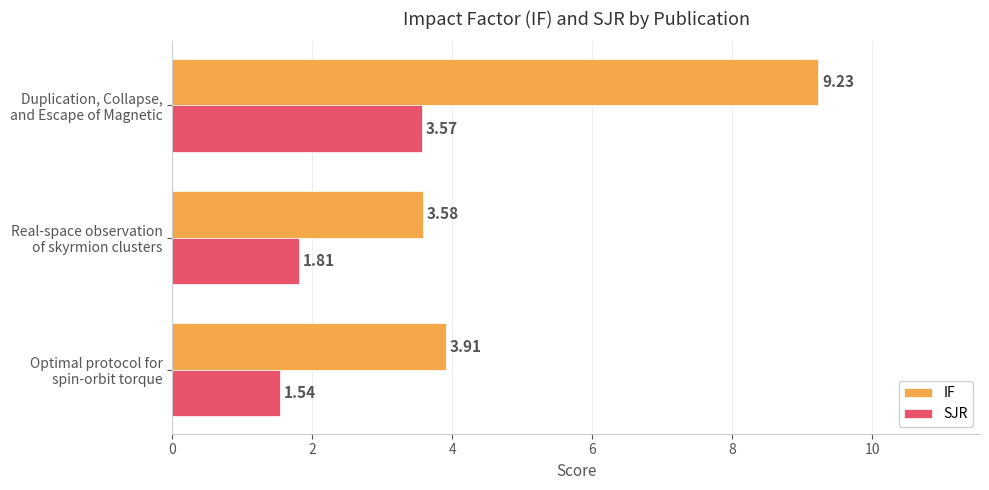

Rank the series by their average value, from lowest to highest.

SJR, IF